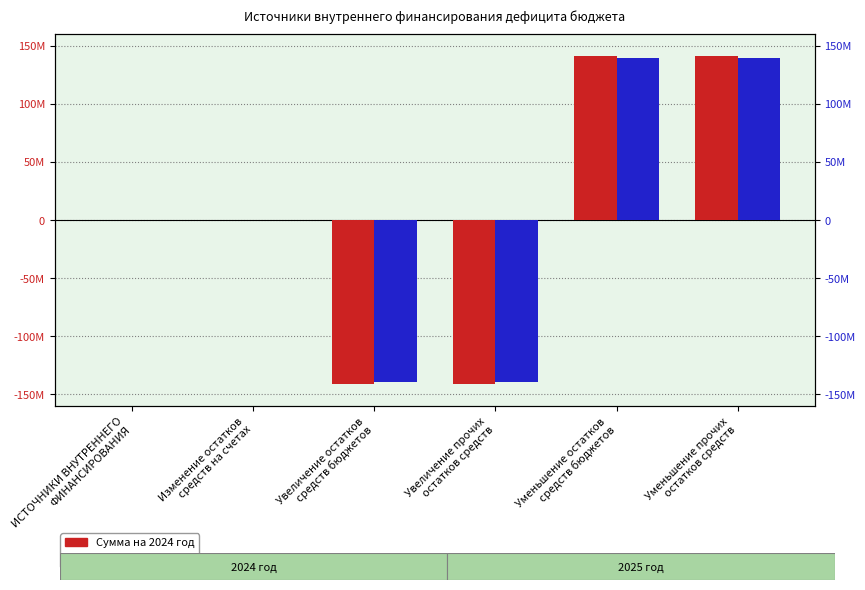

Rank the categories by Сумма на 2024 год value from lowest to highest.

Увеличение остатков
средств бюджетов, Увеличение прочих
остатков средств, ИСТОЧНИКИ ВНУТРЕННЕГО
ФИНАНСИРОВАНИЯ, Изменение остатков
средств на счетах, Уменьшение остатков
средств бюджетов, Уменьшение прочих
остатков средств